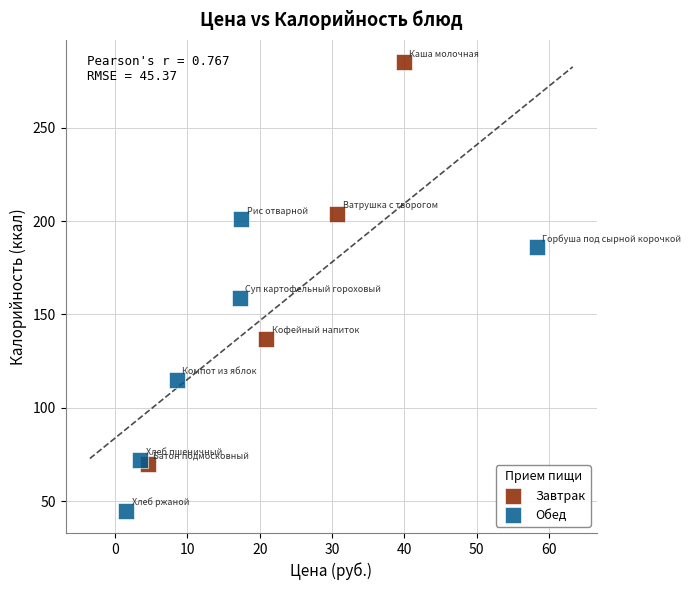

Which series has the largest Y range (max minus min)?

Завтрак